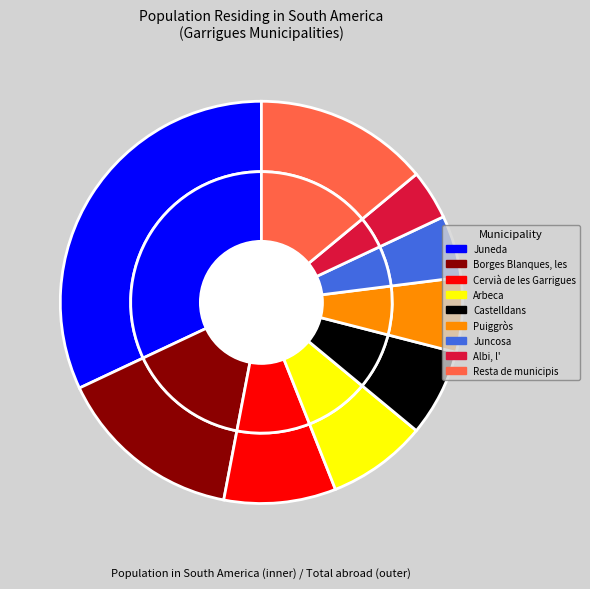

What percentage is the Castelldans slice, to the nearest percent?

7%